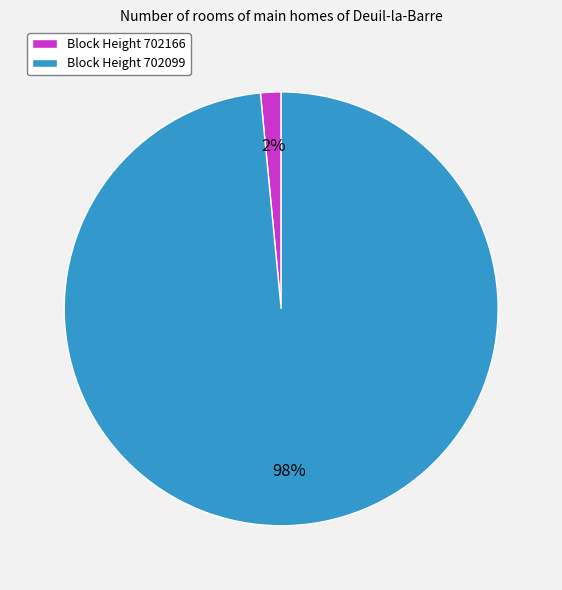

Which slice is the largest?

Block Height 702099